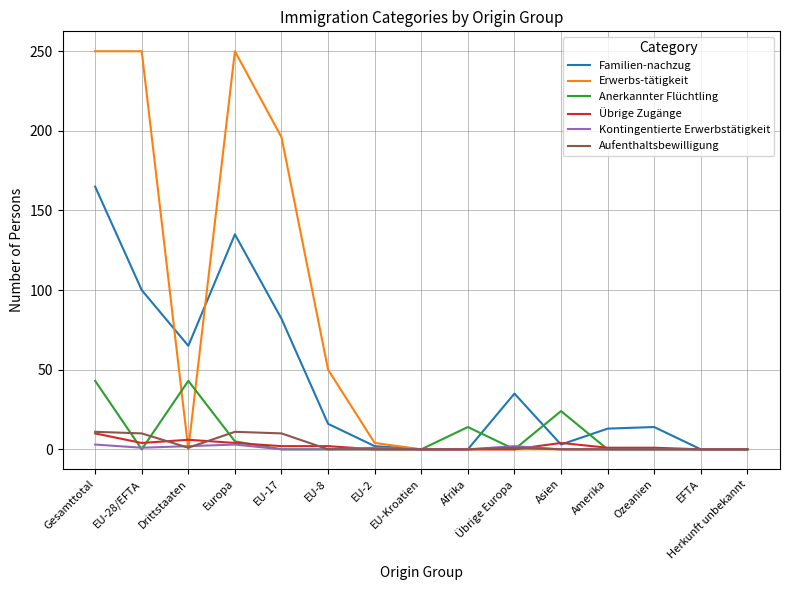

Which series has the largest total across all categories?

Erwerbs-tätigkeit